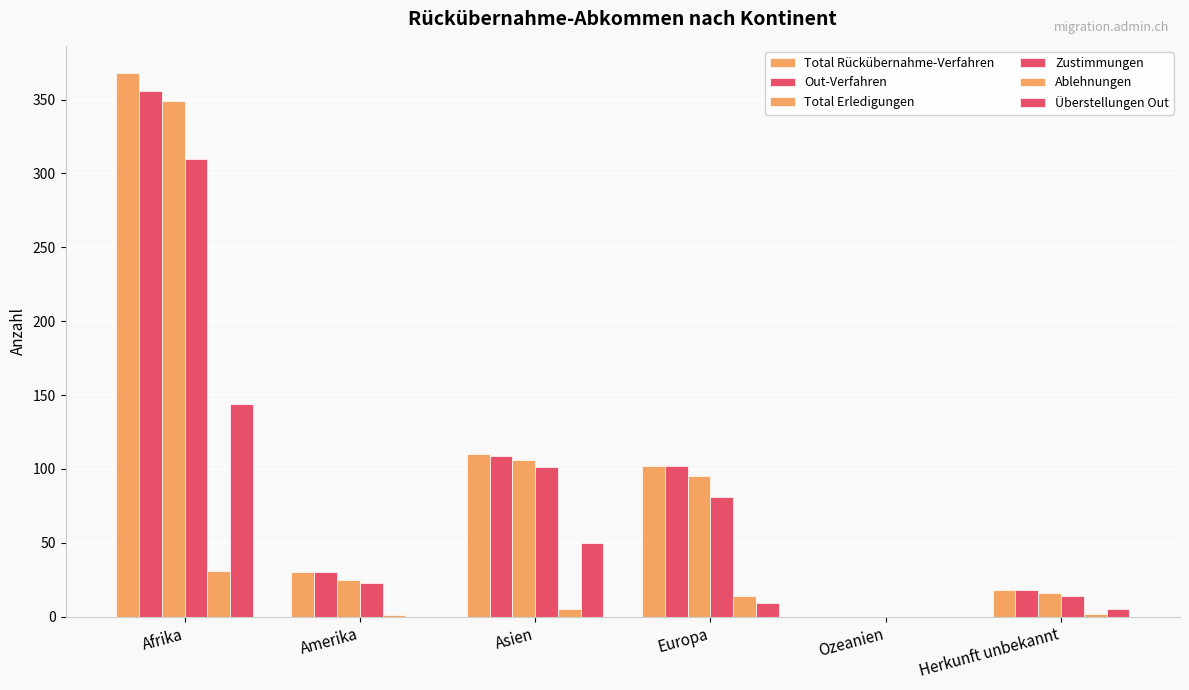

Does the chart contain stacked bars?

No